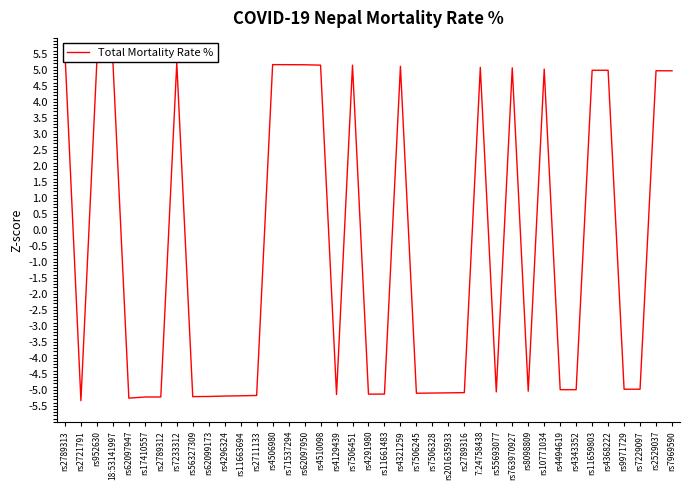

Rank the categories by value from highest to lowest.

rs2789313, rs952630, 18:53141997, rs7233312, rs4506980, rs71537294, rs62097950, rs4510098, rs7506451, rs4321259, 7:24758438, rs763970927, rs10771034, rs11659803, rs4368222, rs2529037, rs7969590, rs7229097, rs9971729, rs4494619, rs4343352, rs8098809, rs55693077, rs2789316, rs201635933, rs7506328, rs7506245, rs11661483, rs4291980, rs4129439, rs2711133, rs11663694, rs4296324, rs62099173, rs56327309, rs2789312, rs17410557, rs62097947, rs2721791